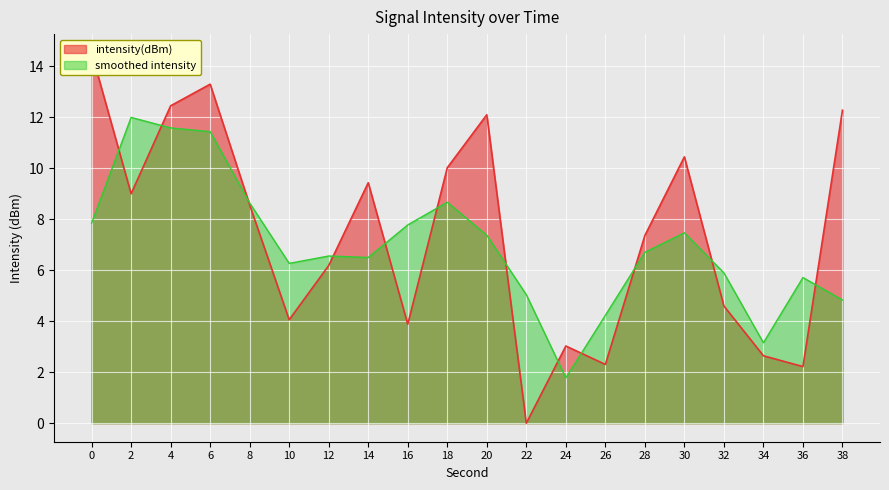

True or false: the data has more than 1 interior local peaks.

True